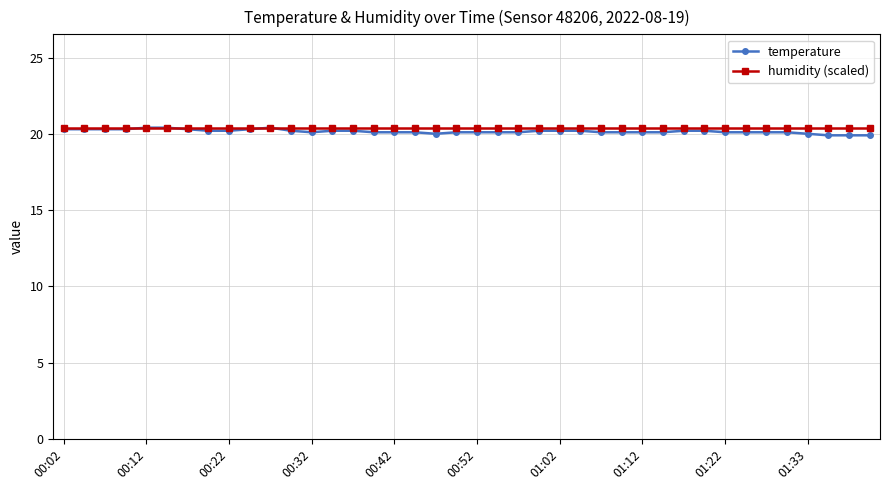

What is the value of the temperature point at the 5th from the left?

20.4